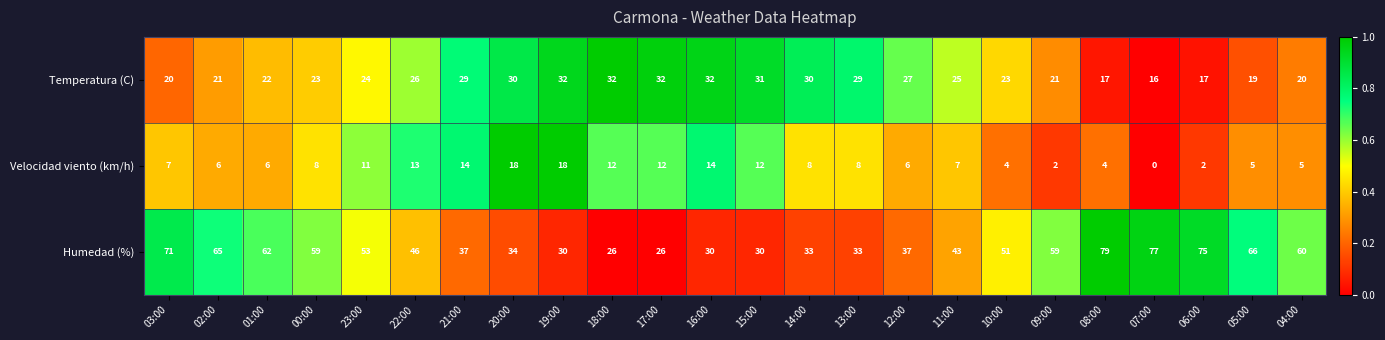

Which category has the lowest value across all series?

07:00